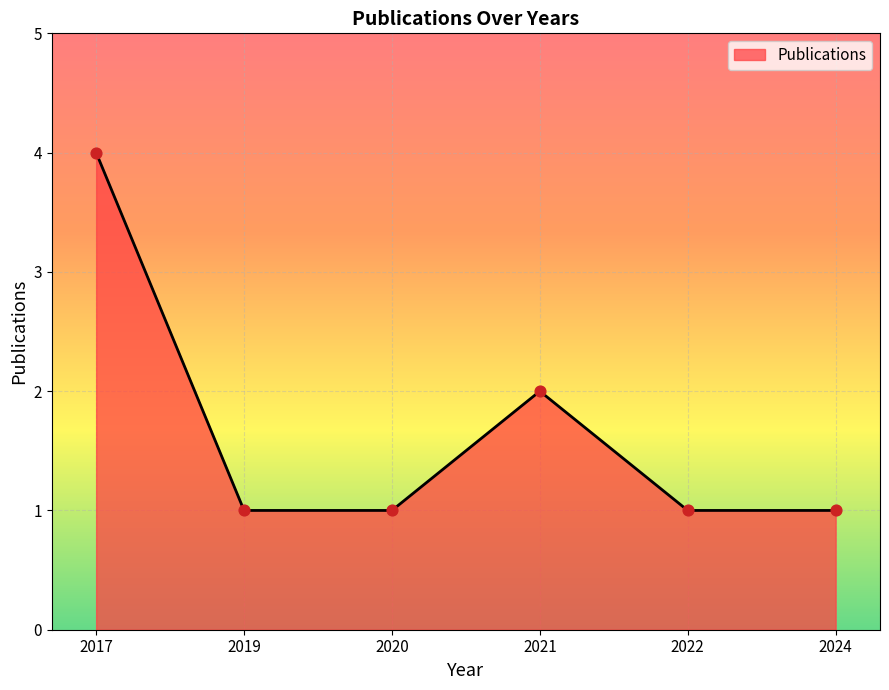

What is the ratio of the value at 2021 to the value at 2019?

2.0